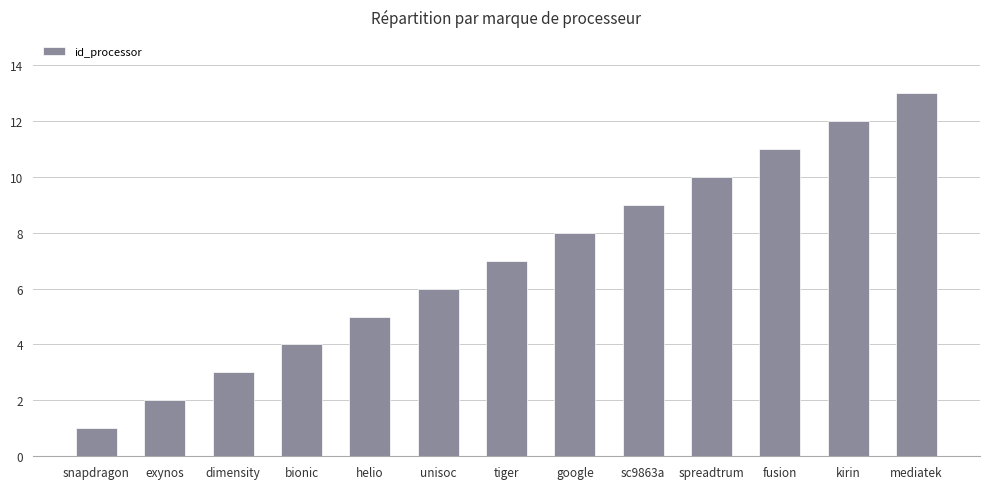

True or false: the data shows 2 at exynos.

True